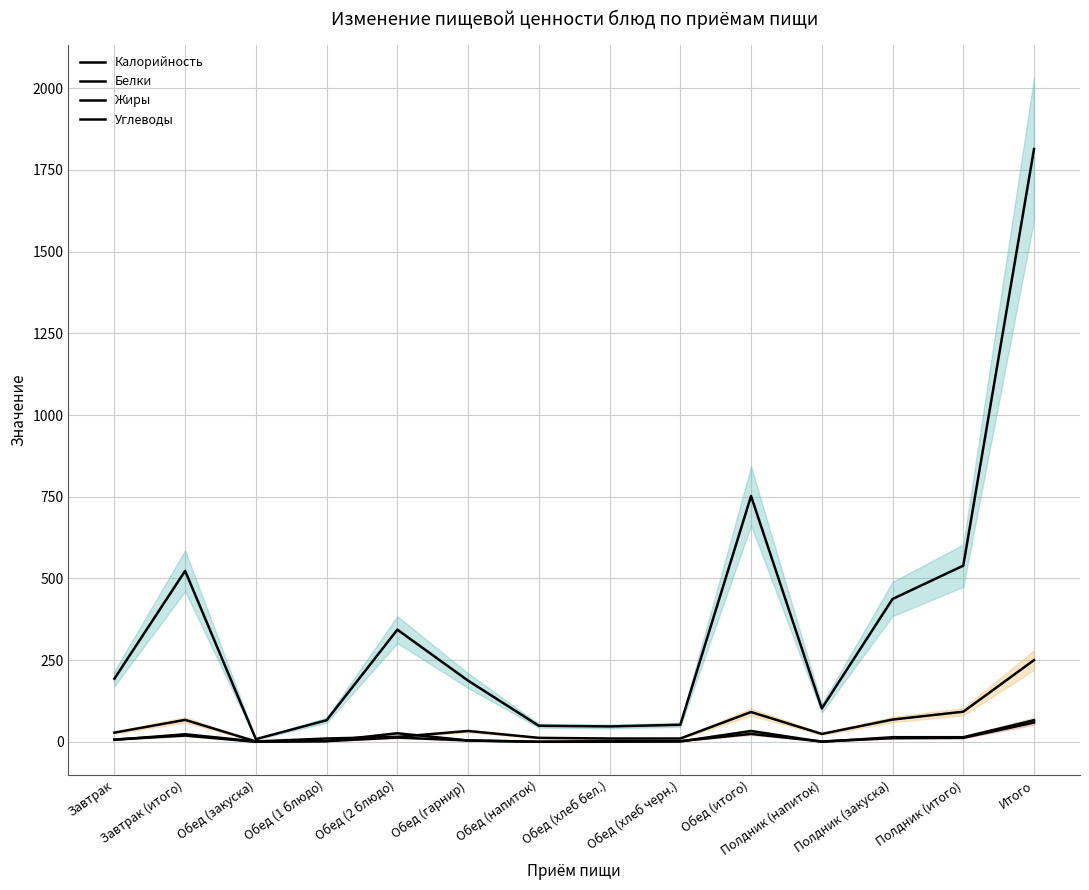

Which series has the widest spread of values?

Калорийность